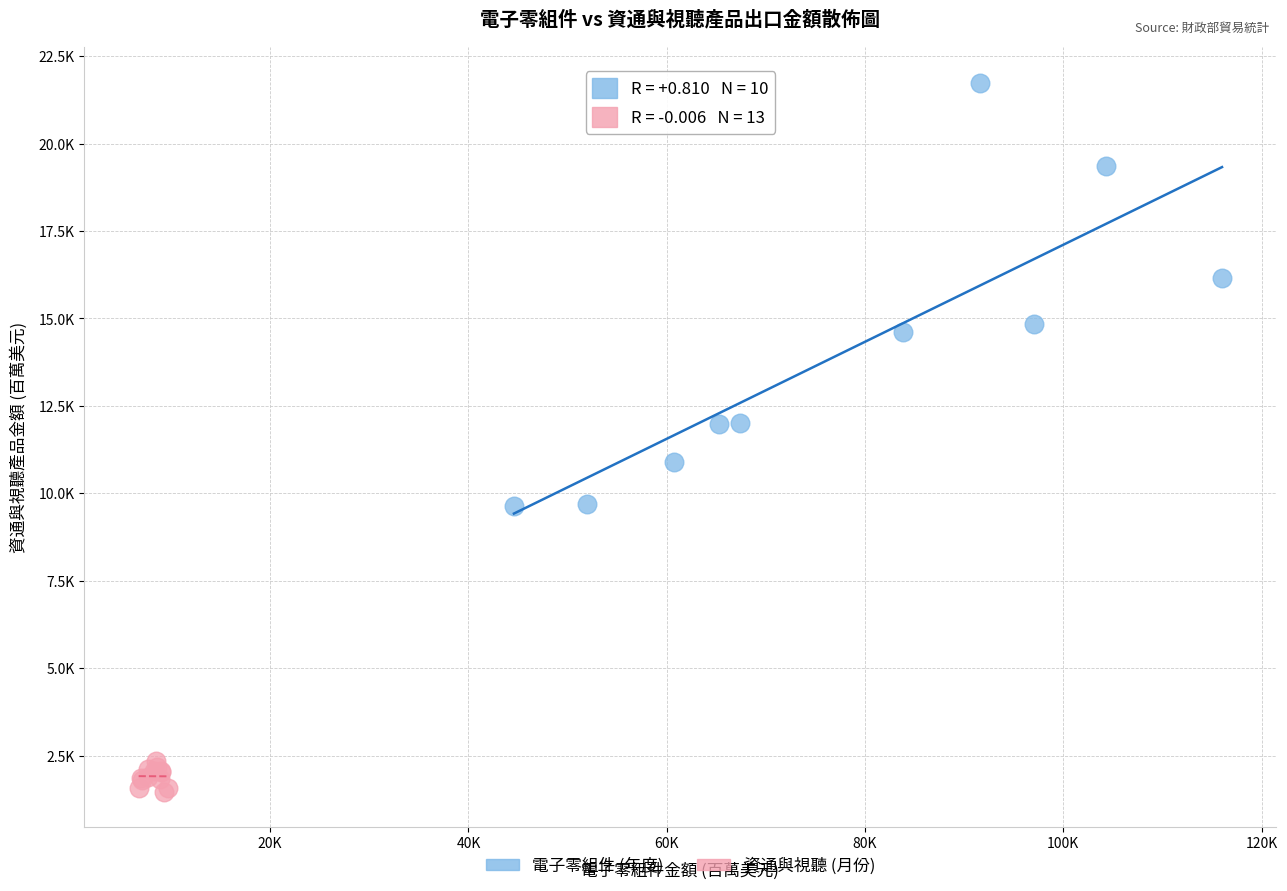

What are all the series names shown in the legend?

電子零組件 (年度), 資通與視聽 (月份)